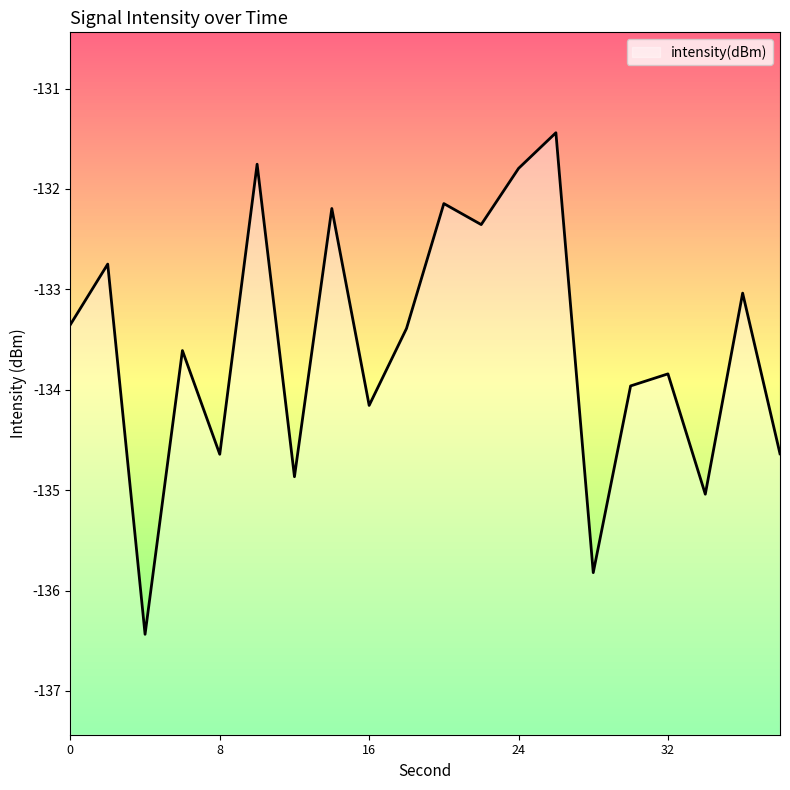

What is the smallest value displayed?

-136.4